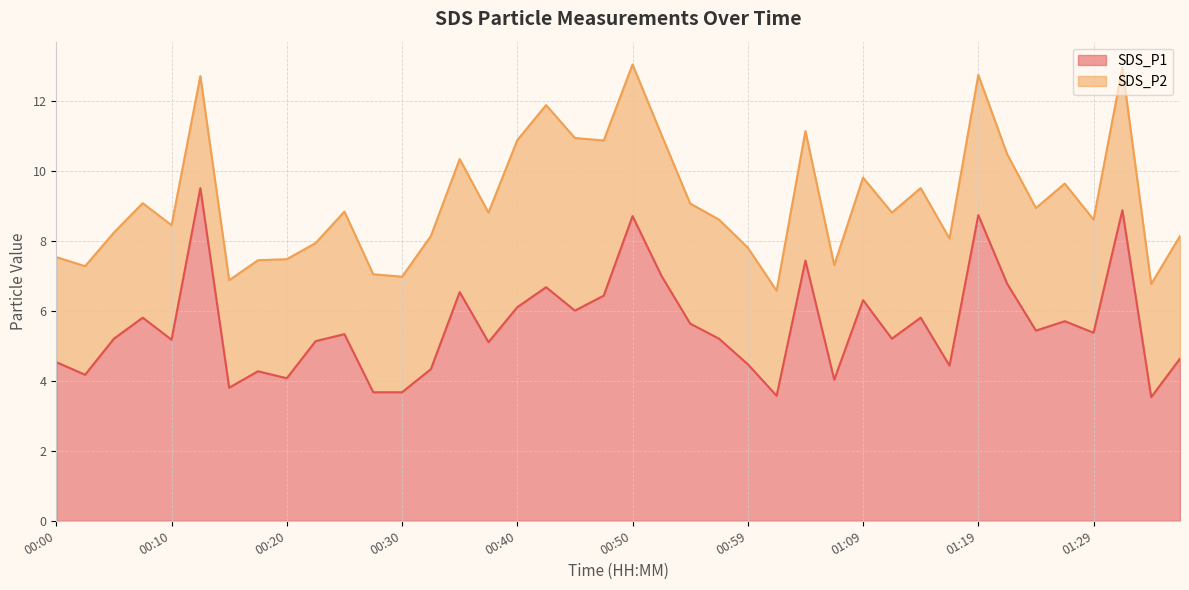

What is the greatest value displayed?

9.5